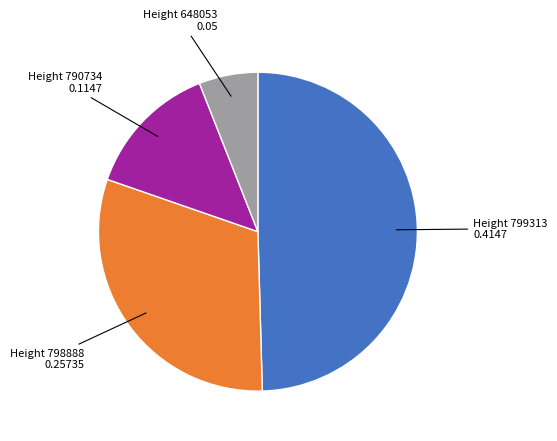

To the nearest percent, what is the average slice percentage?

25%